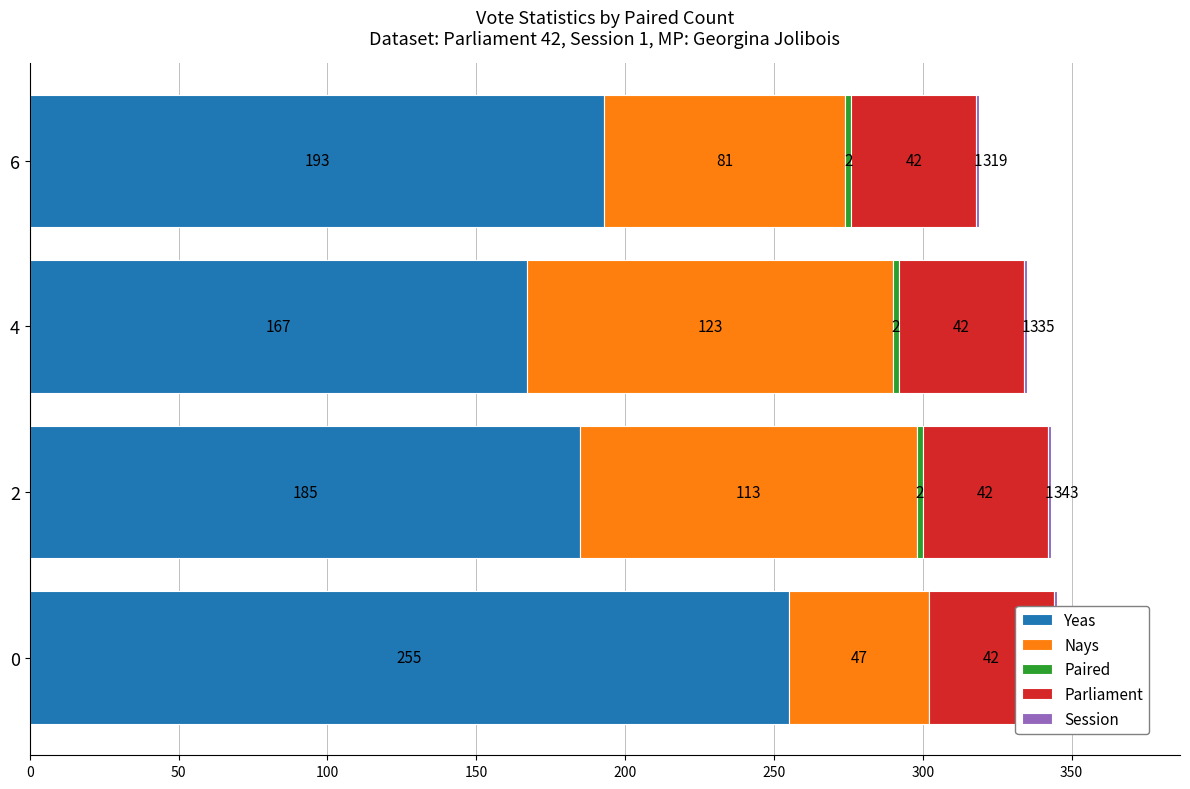

How many bars are there in each group?

5